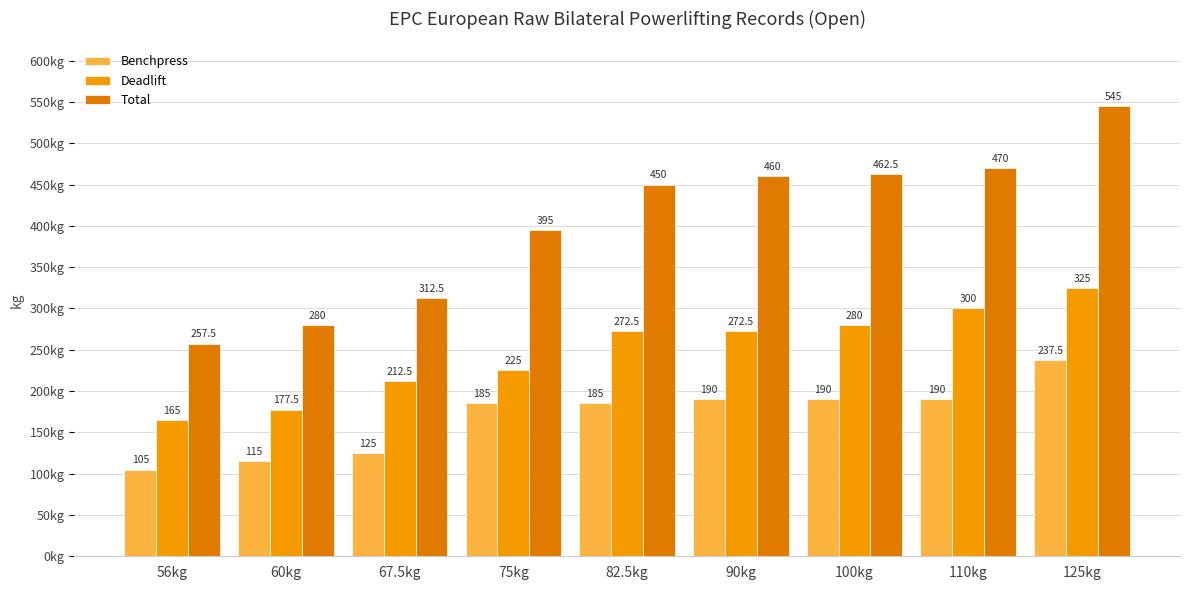

What is the difference between the maximum and minimum values in the Total series?

287.5